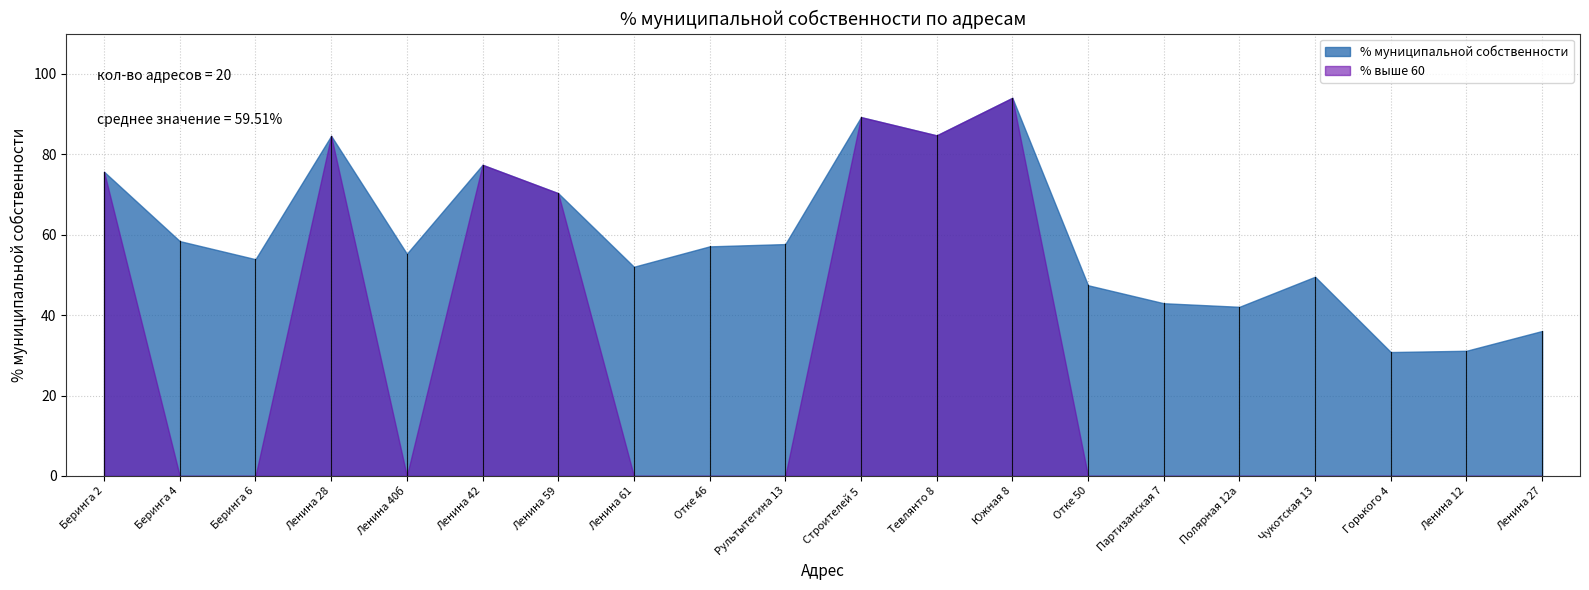

What position from the left is Отке 46?

9